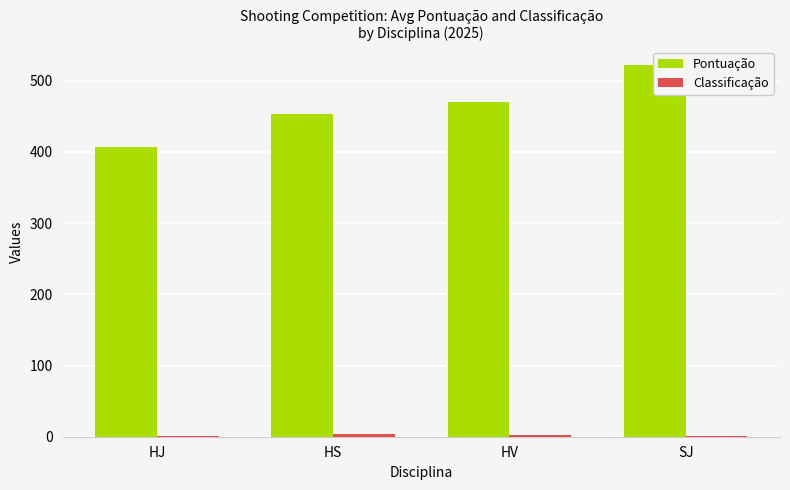

What is the total value across all series at SJ?

523.1